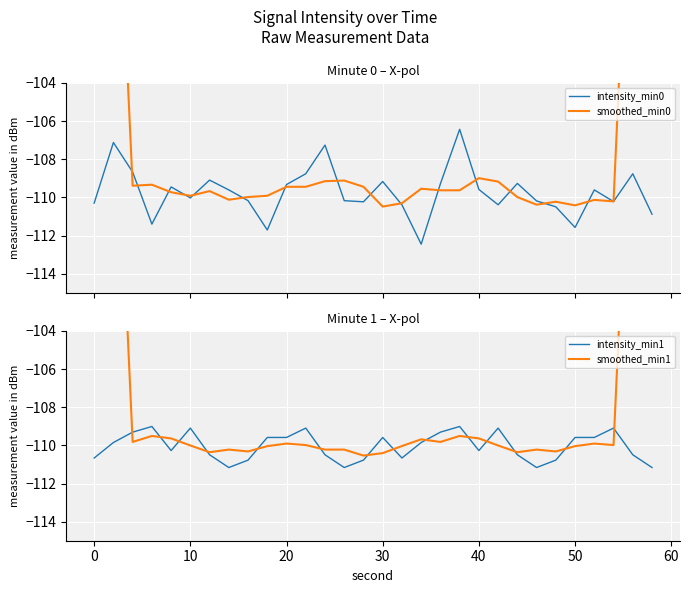

At 20, list the series in order from smallest to largest.

intensity_min0, smoothed_min1, smoothed_min0, intensity_min1